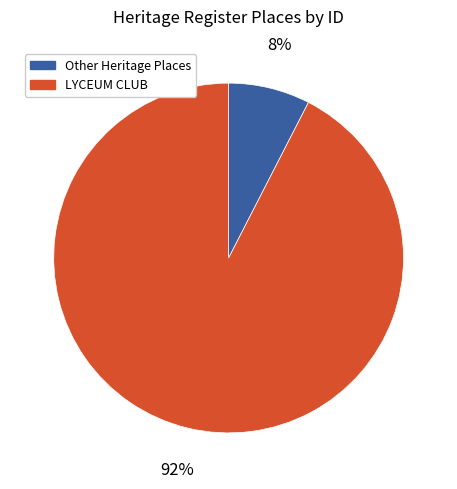

Is there a majority slice in this chart?

Yes